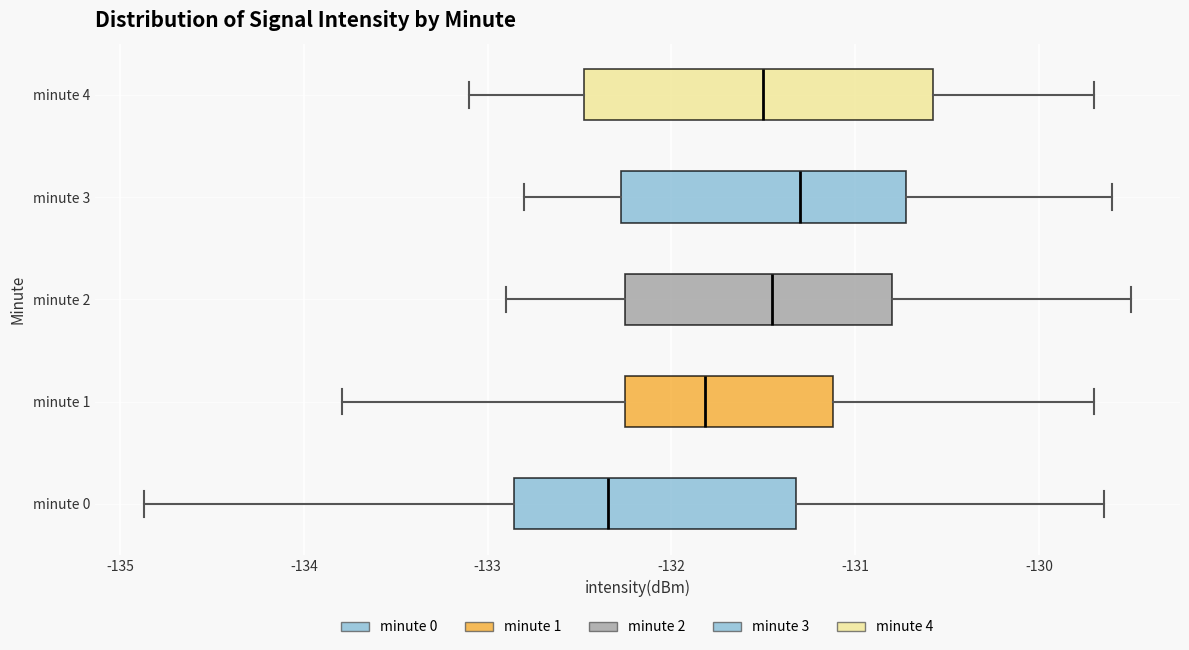

Reading bottom to top, read every box against the x-axis: the position of its median line, the range the box covers, and the ends of its whiskers. The values are not printed on the chart, so give them approximately, as read against the axis.

minute 0: median -132.3, box -132.9 to -131.3, whiskers -134.9 to -129.6
minute 1: median -131.8, box -132.2 to -131.1, whiskers -133.8 to -129.7
minute 2: median -131.4, box -132.2 to -130.8, whiskers -132.9 to -129.5
minute 3: median -131.3, box -132.3 to -130.7, whiskers -132.8 to -129.6
minute 4: median -131.5, box -132.5 to -130.6, whiskers -133.1 to -129.7